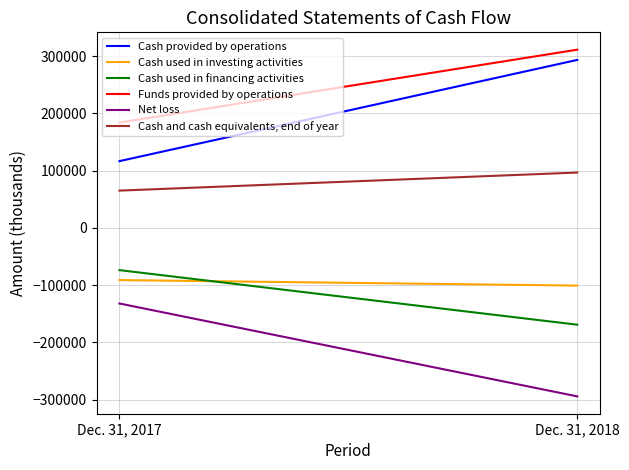

What is the value of the Cash used in financing activities point at the 1st from the left?

-73784